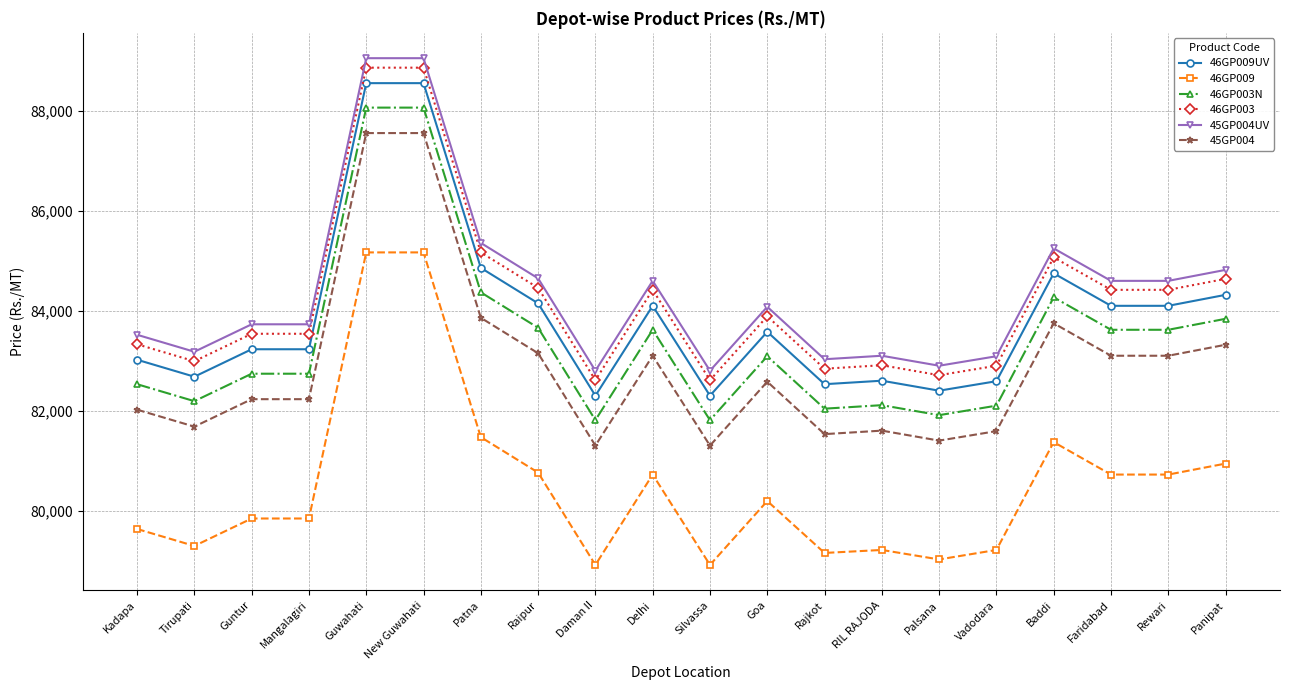

What is the highest value of the 45GP004UV series?

89060